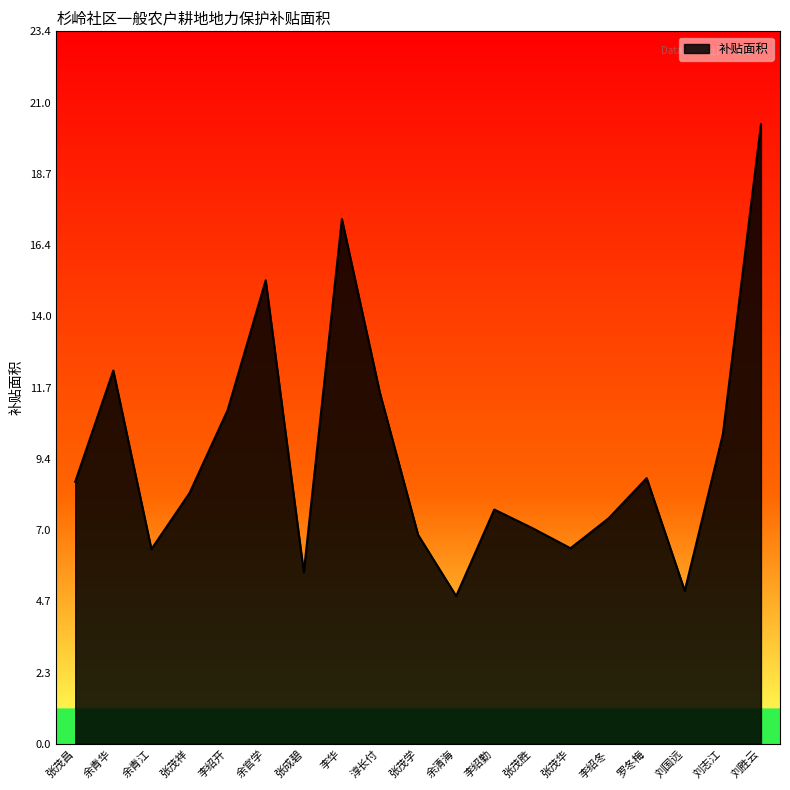

Where does the data first go above 8?

张茂昌